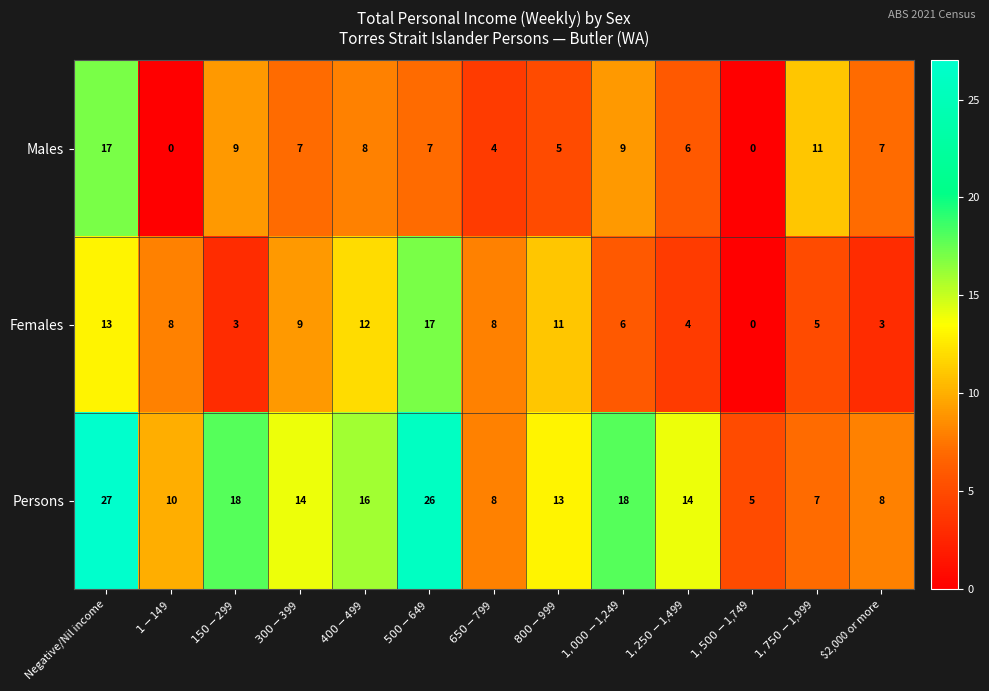

What is the greatest value displayed?

27